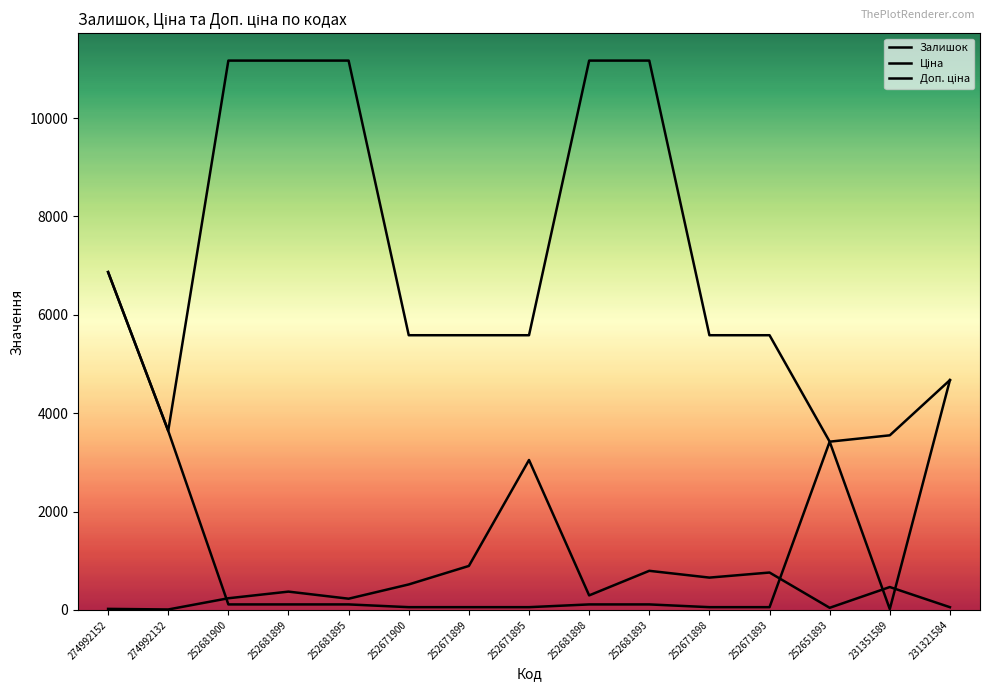

What value does the Доп. ціна series have at 274992132?

3641.0